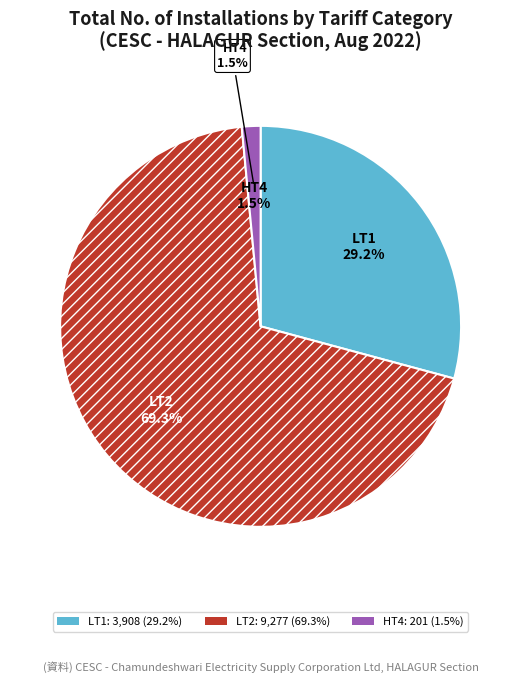

Which slice is the largest?

LT2